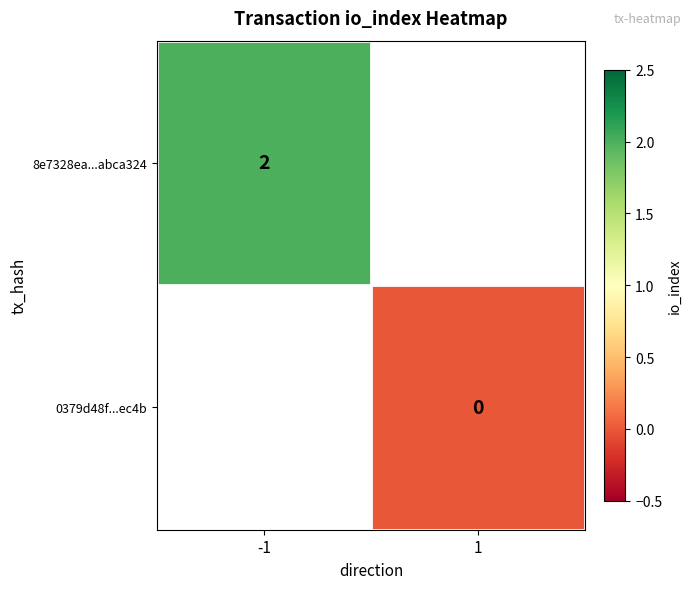

Is the value of 8e7328ea...abca324 at -1 greater than the value of 0379d48f...ec4b at 1?

Yes